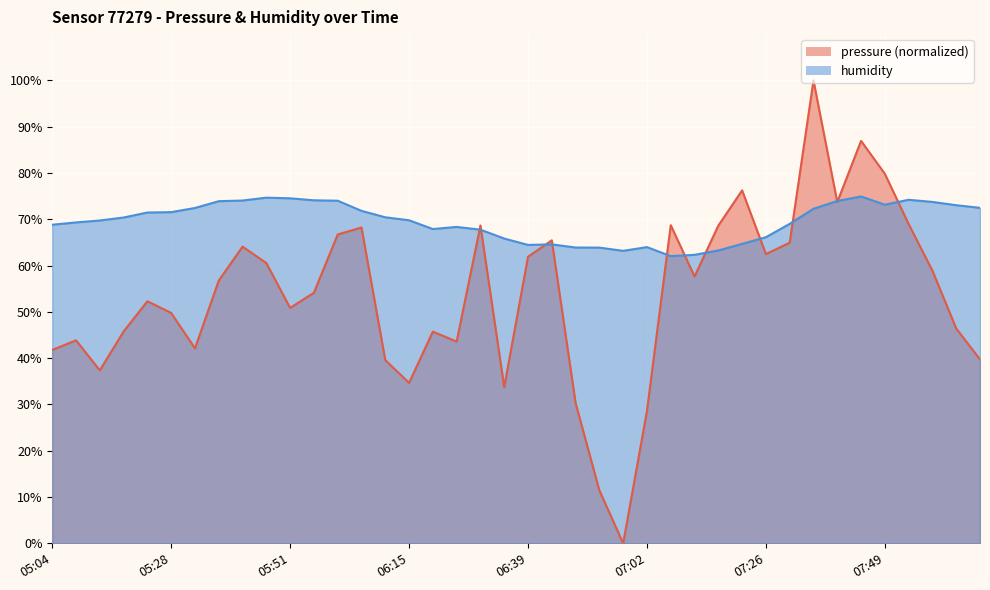

How many intersections are there between humidity and pressure?

12